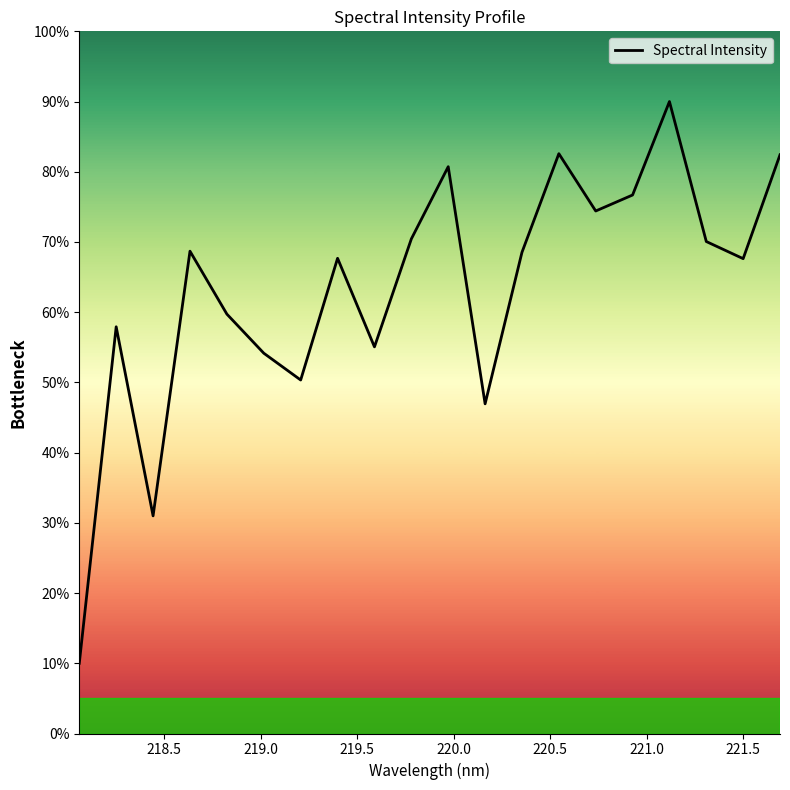

What is the difference between the maximum and minimum values?

80.0